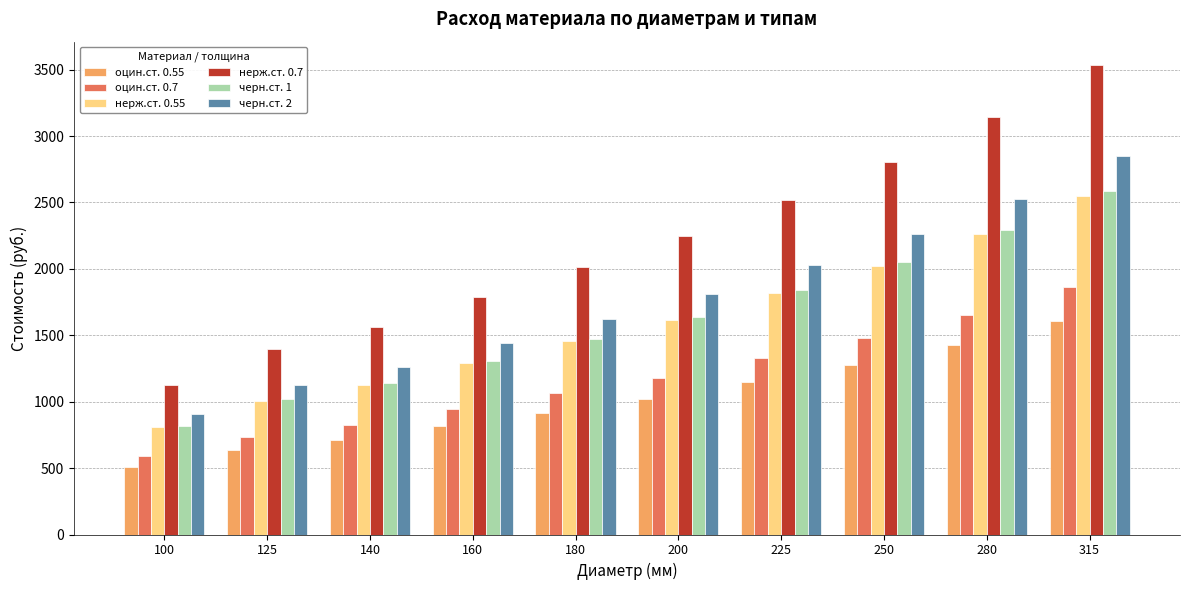

How many categories are shown in the chart?

10